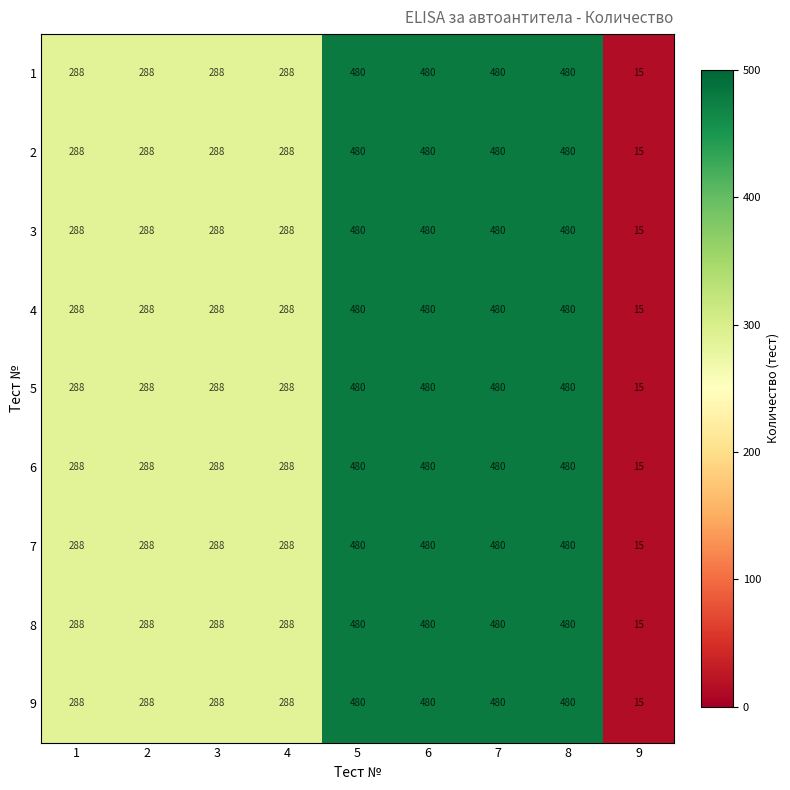

What is the greatest value displayed?

480